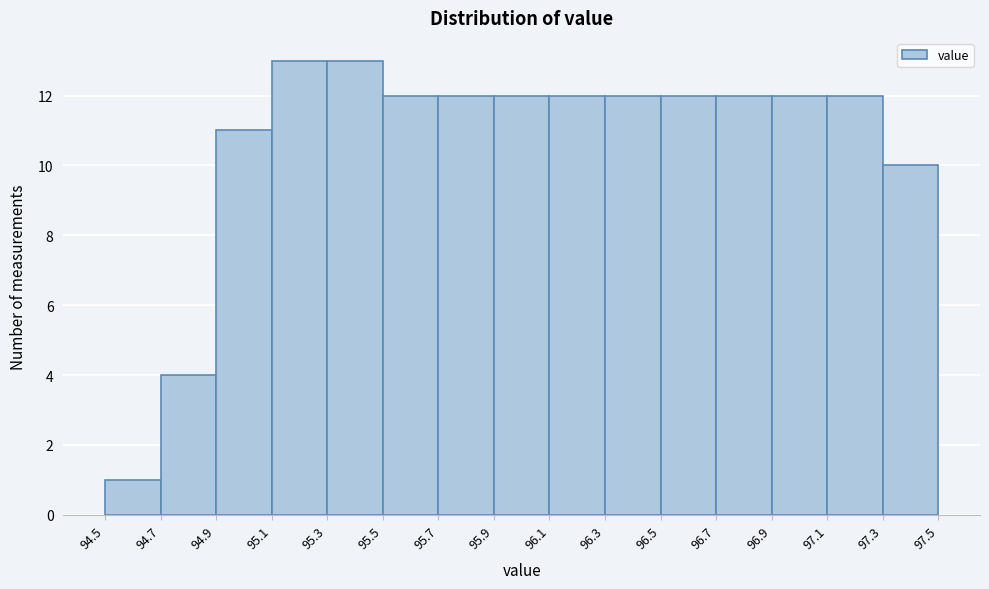

Reading left to right, list every bar in this chart as the range it spans on the x-axis followed by its height. The values are not printed on the chart, so give them approximately, as read against the axis.

94.5 to 94.7: 1
94.7 to 94.9: 4
94.9 to 95.1: 11
95.1 to 95.3: 13
95.3 to 95.5: 13
95.5 to 95.7: 12
95.7 to 95.9: 12
95.9 to 96.1: 12
96.1 to 96.3: 12
96.3 to 96.5: 12
96.5 to 96.7: 12
96.7 to 96.9: 12
96.9 to 97.1: 12
97.1 to 97.3: 12
97.3 to 97.5: 10